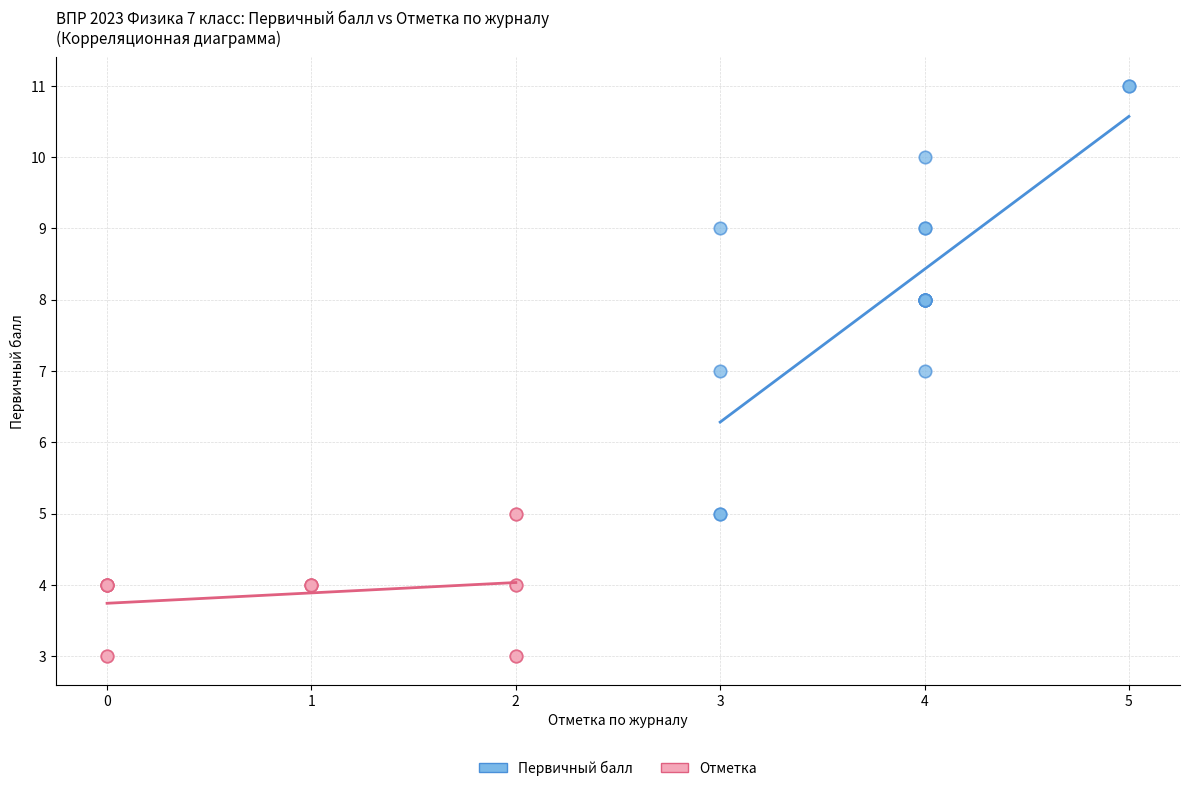

What are all the series names shown in the legend?

Первичный балл, Отметка